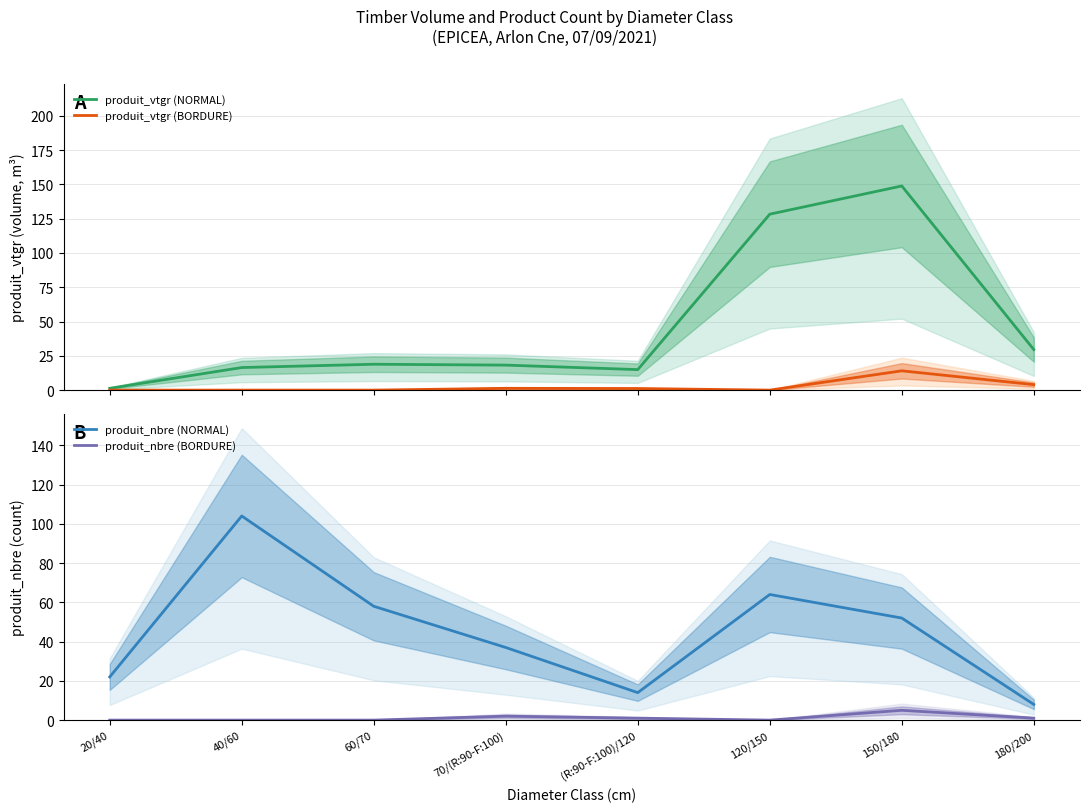

Between which two adjacent categories do produit_vtgr (BORDURE) and produit_nbre (BORDURE) first intersect?

70/(R:90-F:100) and (R:90-F:100)/120